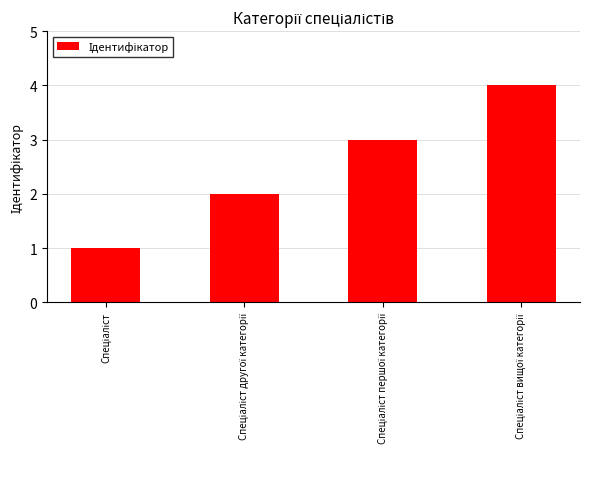

What is the maximum value shown in the chart?

4